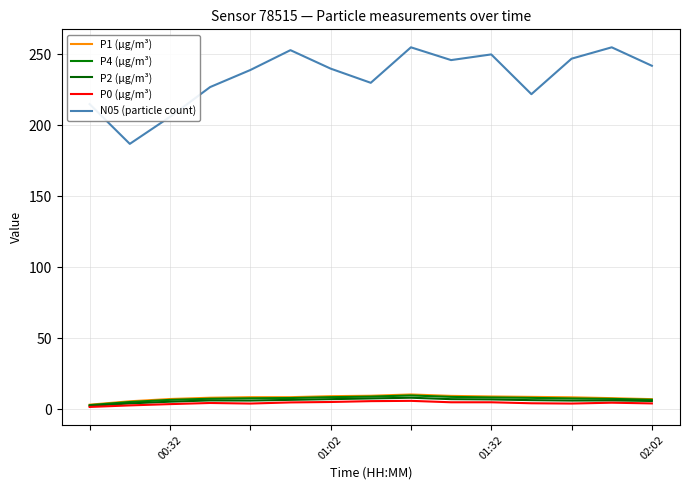

True or false: P4 (µg/m³) and P2 (µg/m³) intersect in this chart.

False